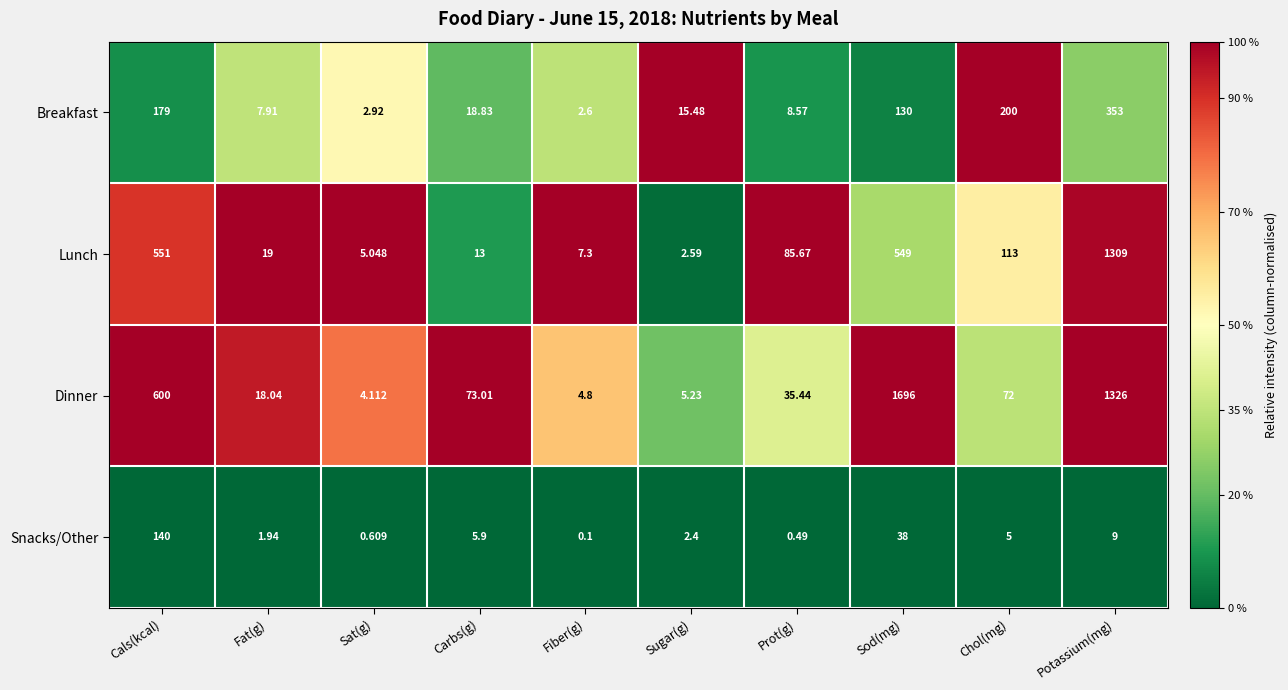

Between Carbs(g) and Sugar(g), which series saw the biggest shift?

Dinner